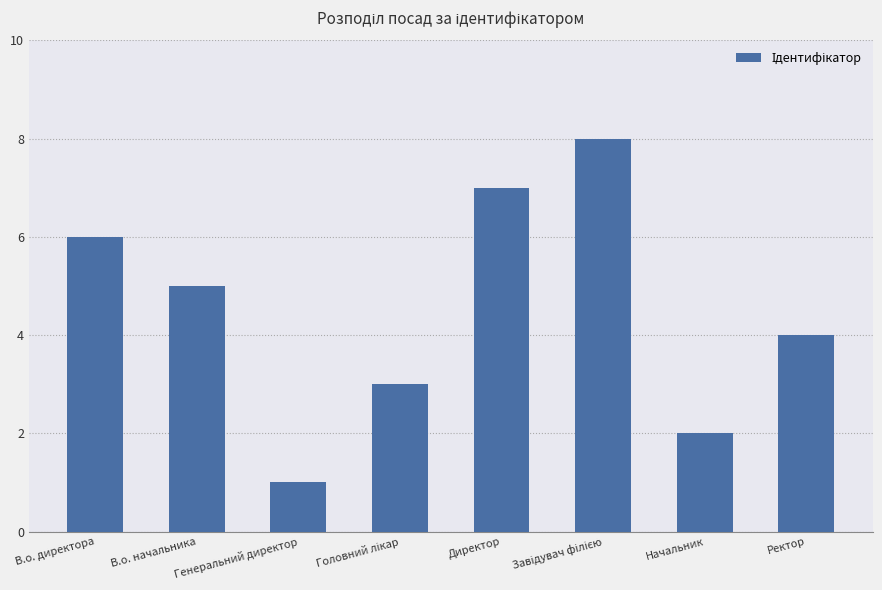

The chart shows a value of 4 at Ректор. True or false?

True